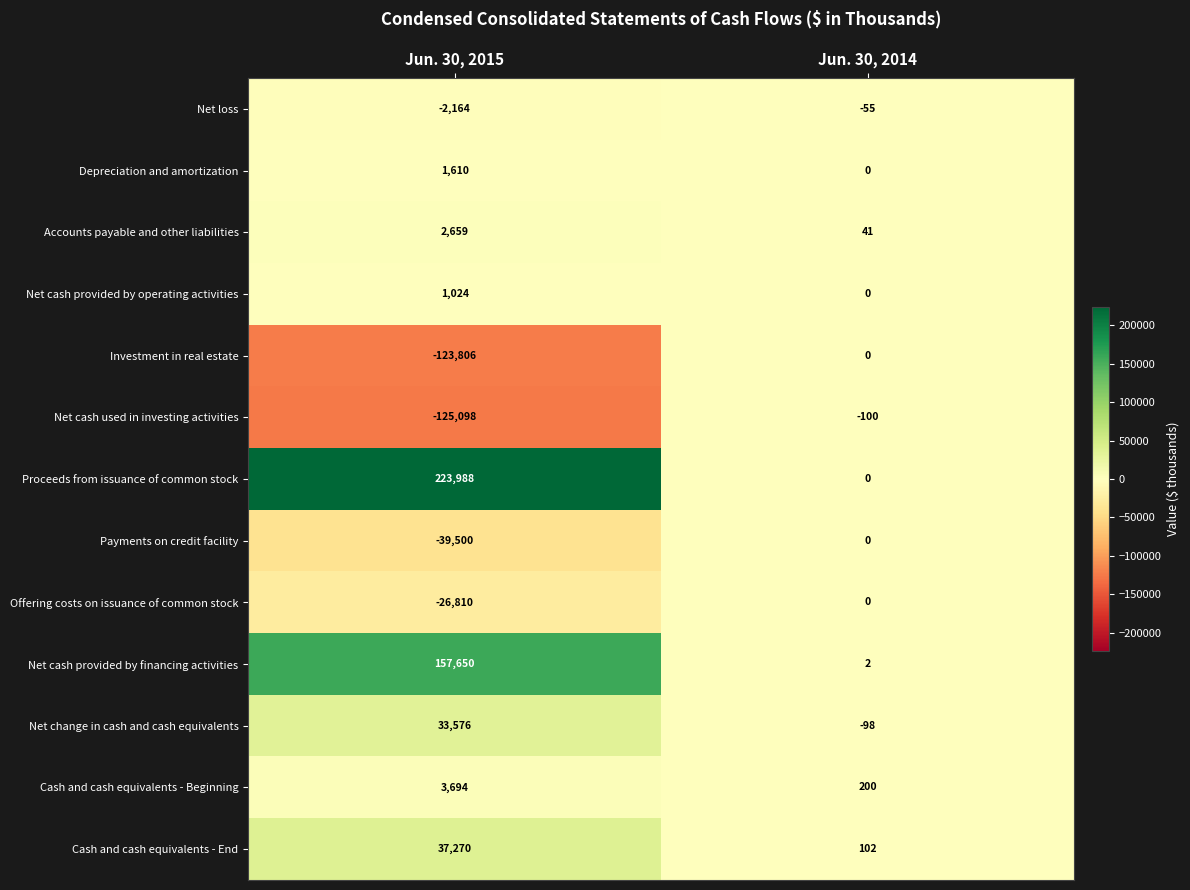

At Jun. 30, 2015, list the series in order from largest to smallest.

Proceeds from issuance of common stock, Net cash provided by financing activities, Cash and cash equivalents - End, Net change in cash and cash equivalents, Cash and cash equivalents - Beginning, Accounts payable and other liabilities, Depreciation and amortization, Net cash provided by operating activities, Net loss, Offering costs on issuance of common stock, Payments on credit facility, Investment in real estate, Net cash used in investing activities